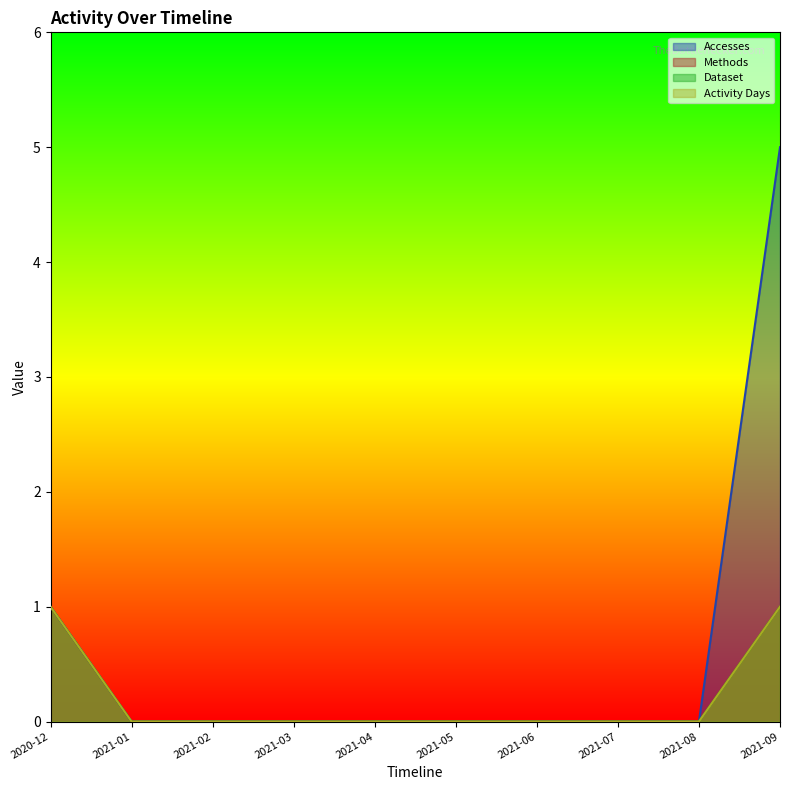

At how many categories does at least one series exceed 1?

1